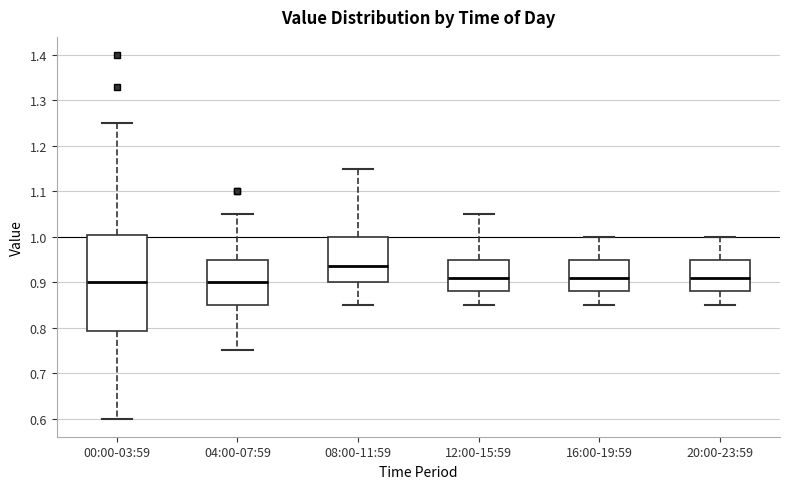

Reading left to right, transcribe this box plot: for each box, give where its median line is, the range the box spans, and where its two whiskers end, as read against the y-axis. The values are not printed on the chart, so give them approximately, as read against the axis.

00:00-03:59: median 0.90, box 0.79 to 1.01, whiskers 0.60 to 1.25
04:00-07:59: median 0.90, box 0.85 to 0.95, whiskers 0.75 to 1.05
08:00-11:59: median 0.94, box 0.90 to 1.00, whiskers 0.85 to 1.15
12:00-15:59: median 0.91, box 0.88 to 0.95, whiskers 0.85 to 1.05
16:00-19:59: median 0.91, box 0.88 to 0.95, whiskers 0.85 to 1.00
20:00-23:59: median 0.91, box 0.88 to 0.95, whiskers 0.85 to 1.00